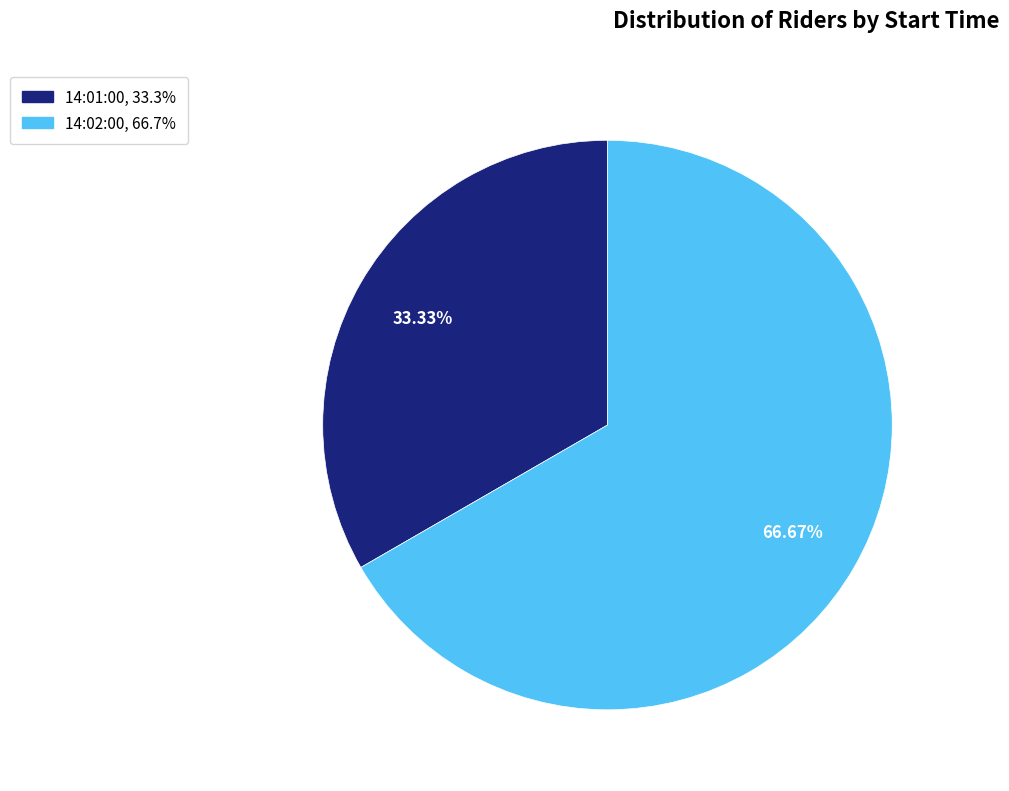

Approximately how many times larger is the value at 14:01:00 compared to 14:02:00?

0.5